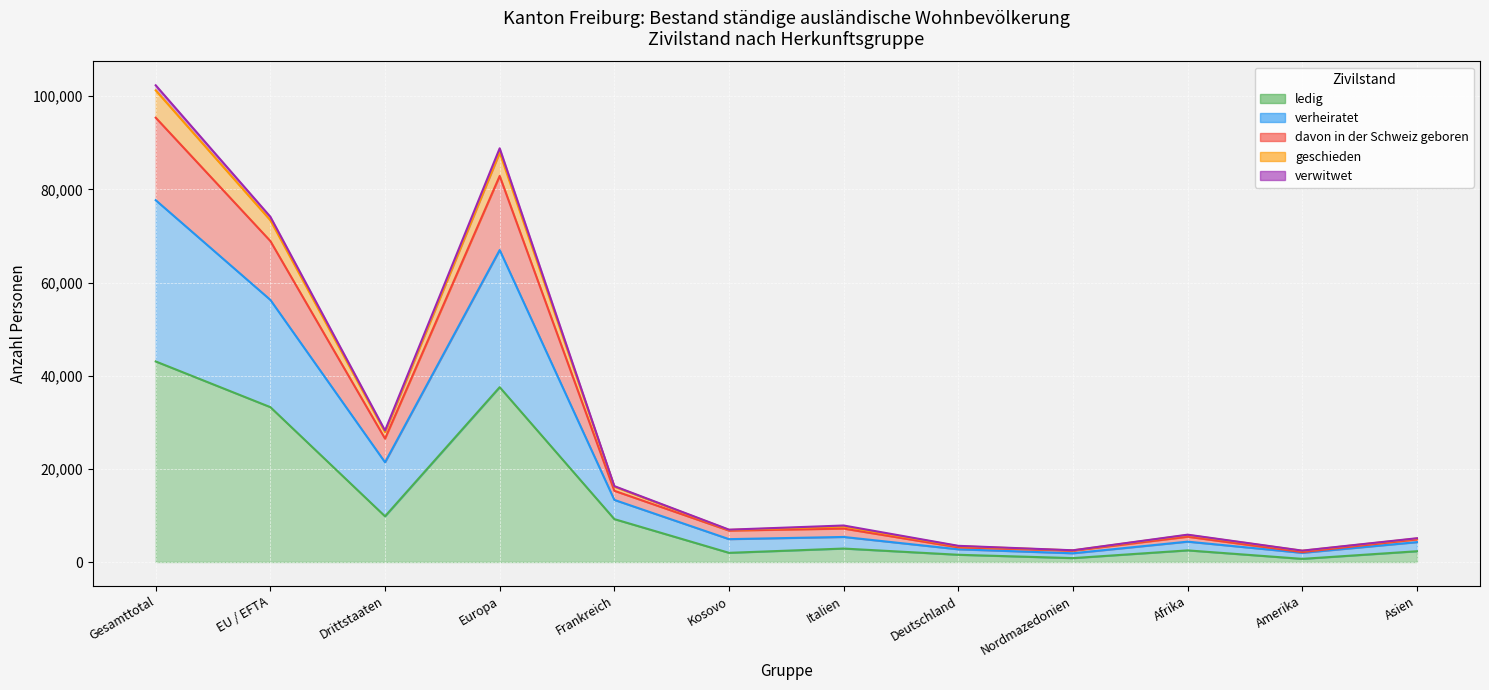

Where is geschieden nearest to the value 2935?

EU / EFTA